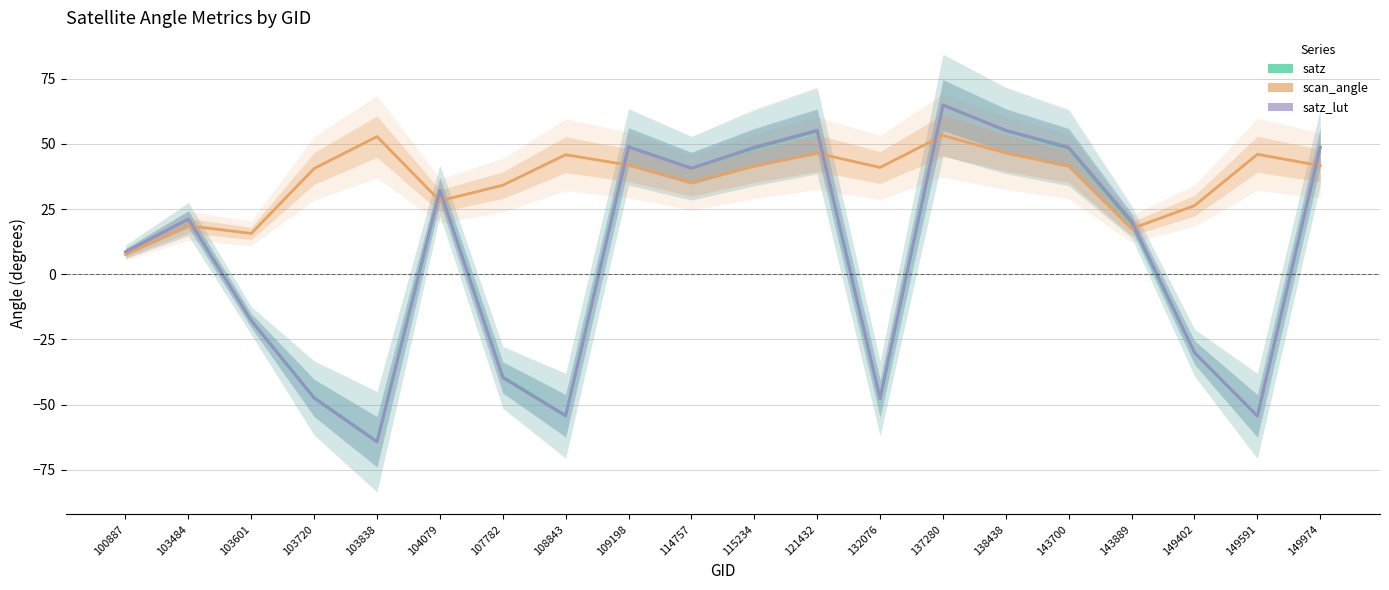

Which series ends up on top after the final intersection of scan_angle and satz?

satz